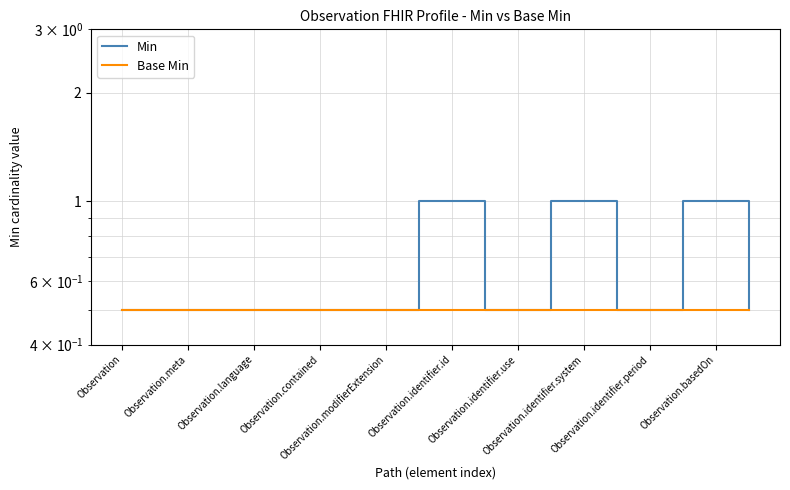

At which category is the sum across all series the highest?

Observation.basedOn